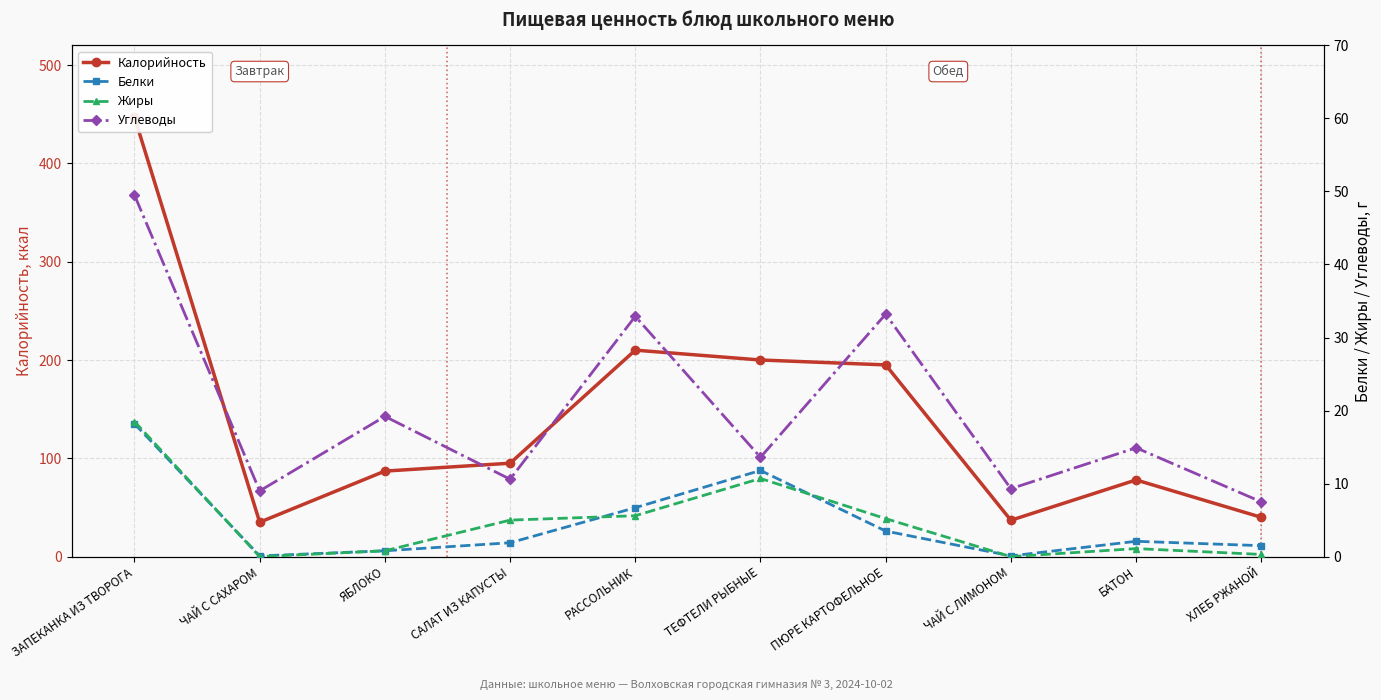

Read the Белки value at БАТОН.

2.1